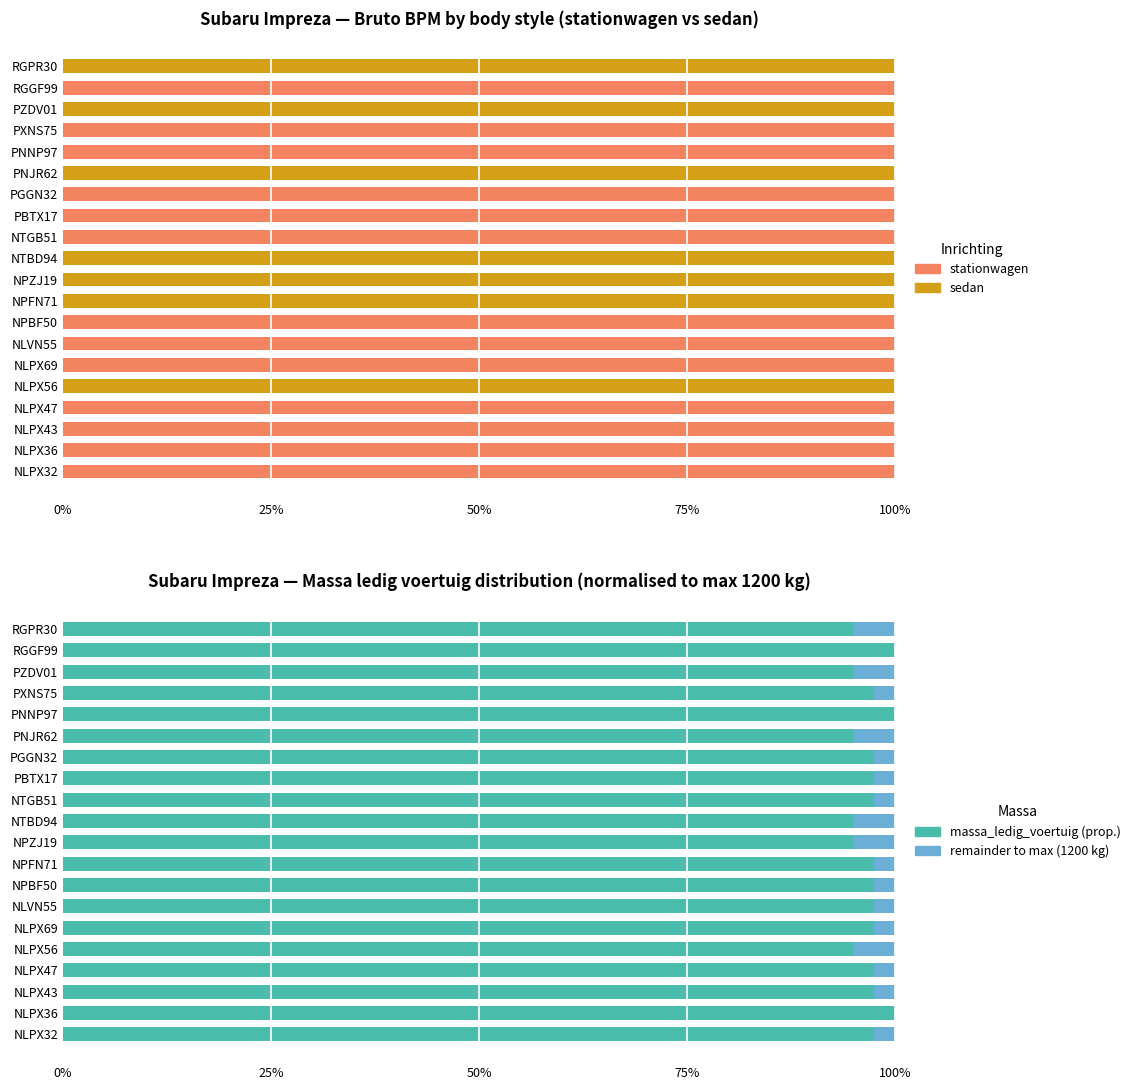

How many bars are there in total?

80